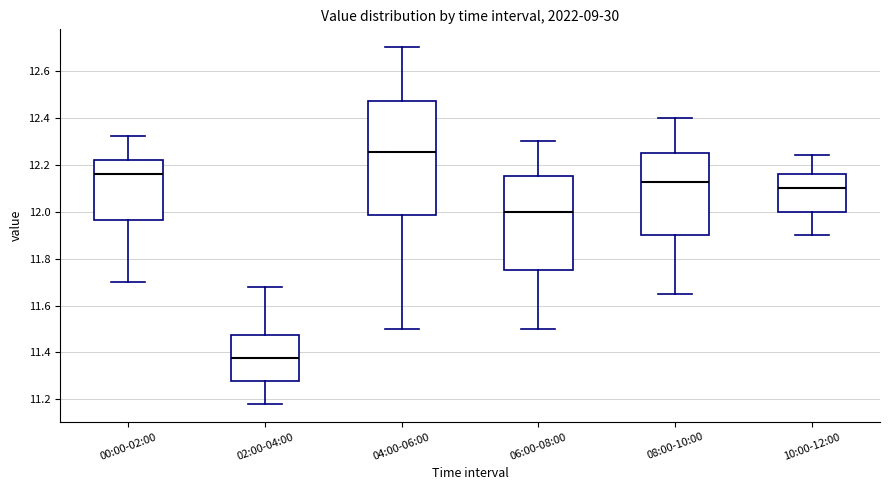

Reading left to right, read every box against the y-axis: the position of its median line, the range the box covers, and the ends of its whiskers. The values are not printed on the chart, so give them approximately, as read against the axis.

00:00-02:00: median 12.16, box 11.96 to 12.22, whiskers 11.70 to 12.32
02:00-04:00: median 11.38, box 11.28 to 11.48, whiskers 11.18 to 11.68
04:00-06:00: median 12.26, box 11.98 to 12.48, whiskers 11.50 to 12.70
06:00-08:00: median 12.00, box 11.76 to 12.16, whiskers 11.50 to 12.30
08:00-10:00: median 12.12, box 11.90 to 12.26, whiskers 11.66 to 12.40
10:00-12:00: median 12.10, box 12.00 to 12.16, whiskers 11.90 to 12.24